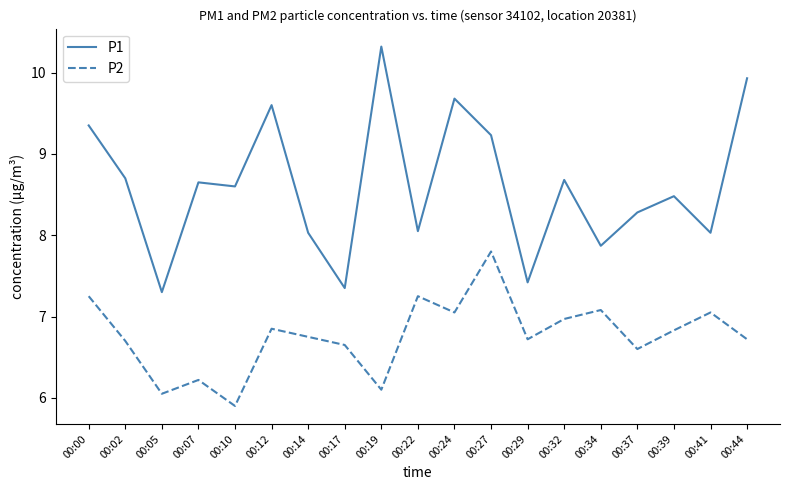

The P1 series shows 7.3 at 00:17. True or false?

True